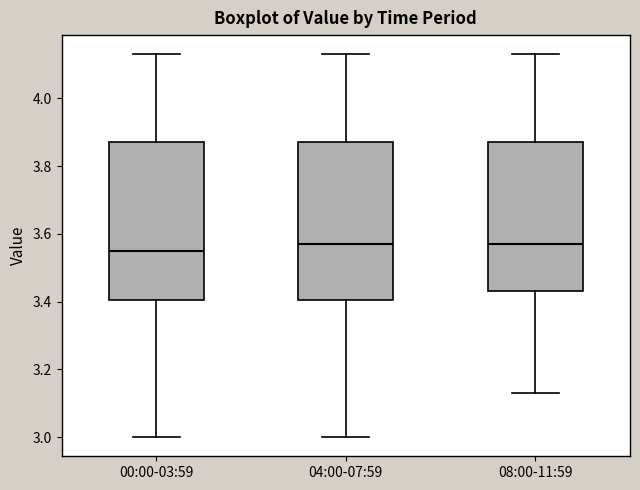

Which box's median line is the lowest?

00:00-03:59